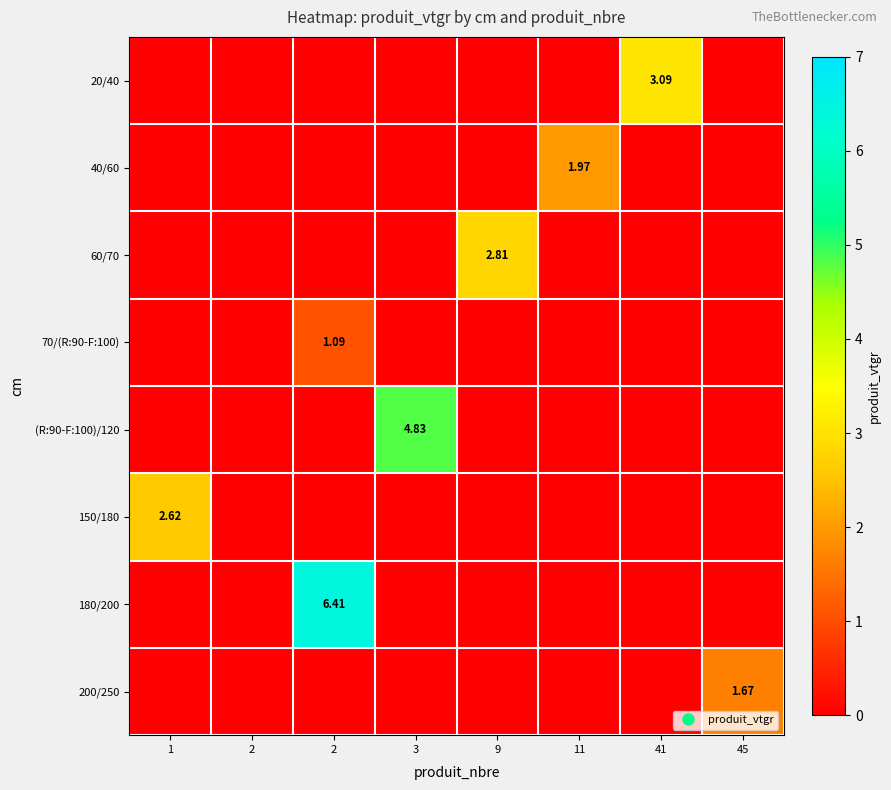

Is it true that 70/(R:90-F:100) equals 0.0 at 2?

True